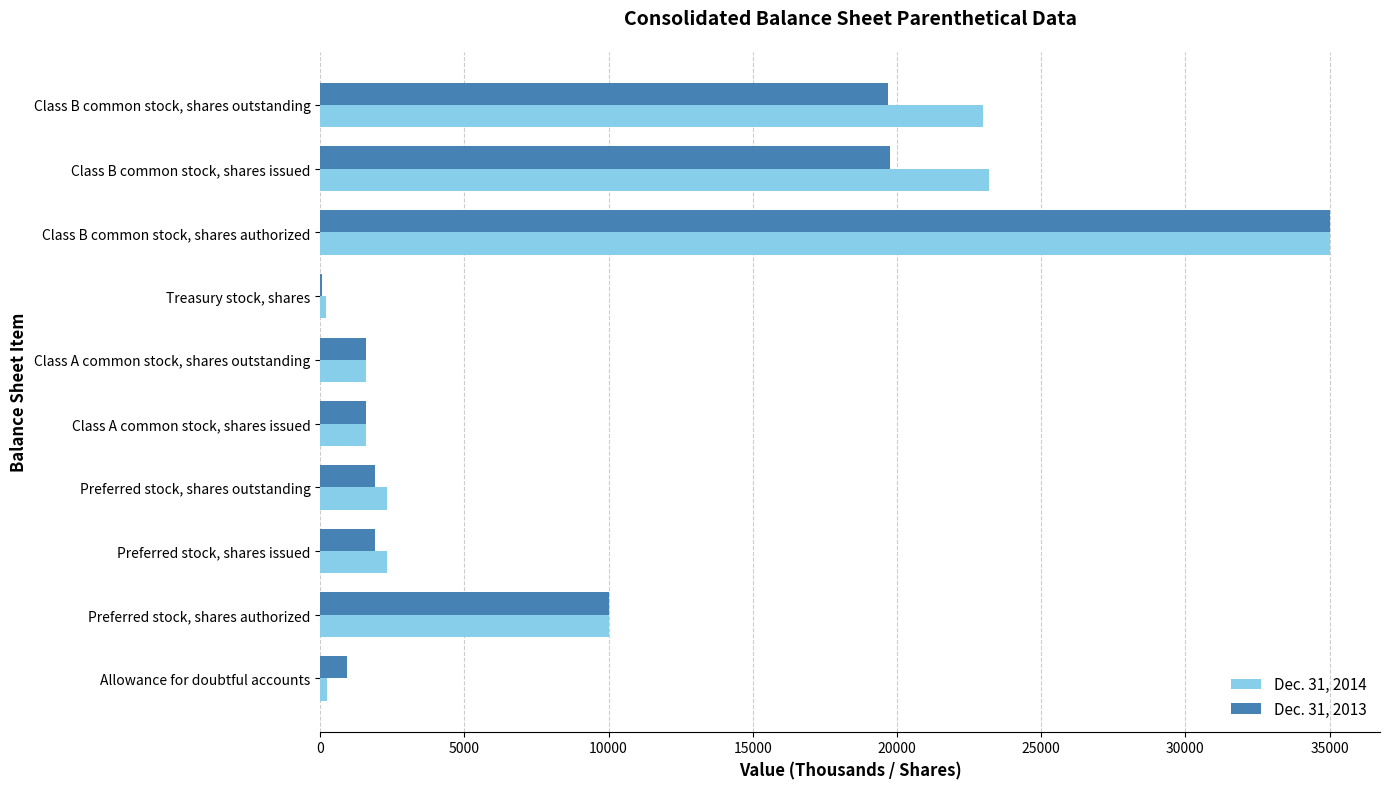

Which category has the highest value across all series?

Class B common stock, shares authorized